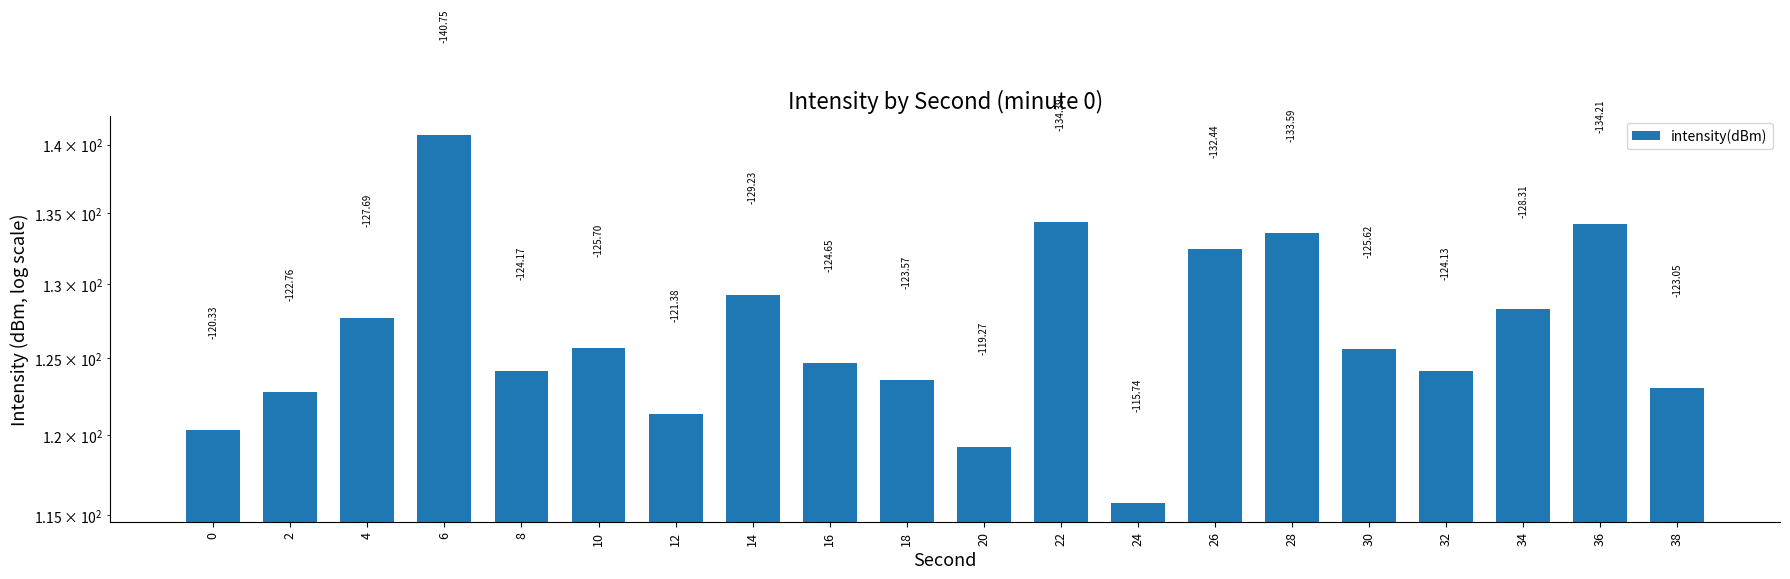

Count the number of data series in this chart.

1